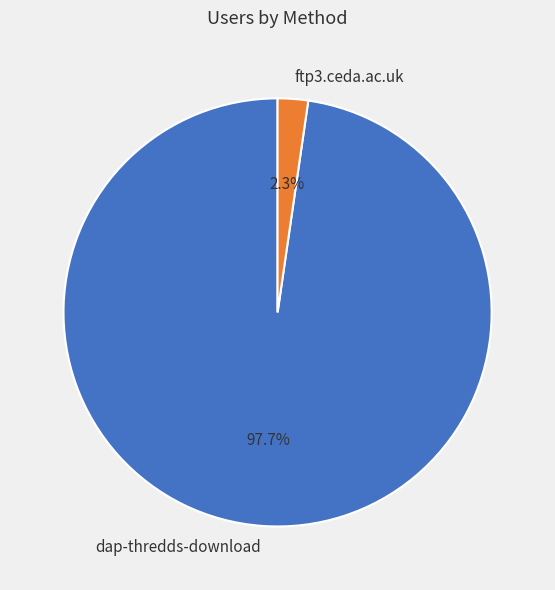

Which slice is the smallest?

ftp3.ceda.ac.uk